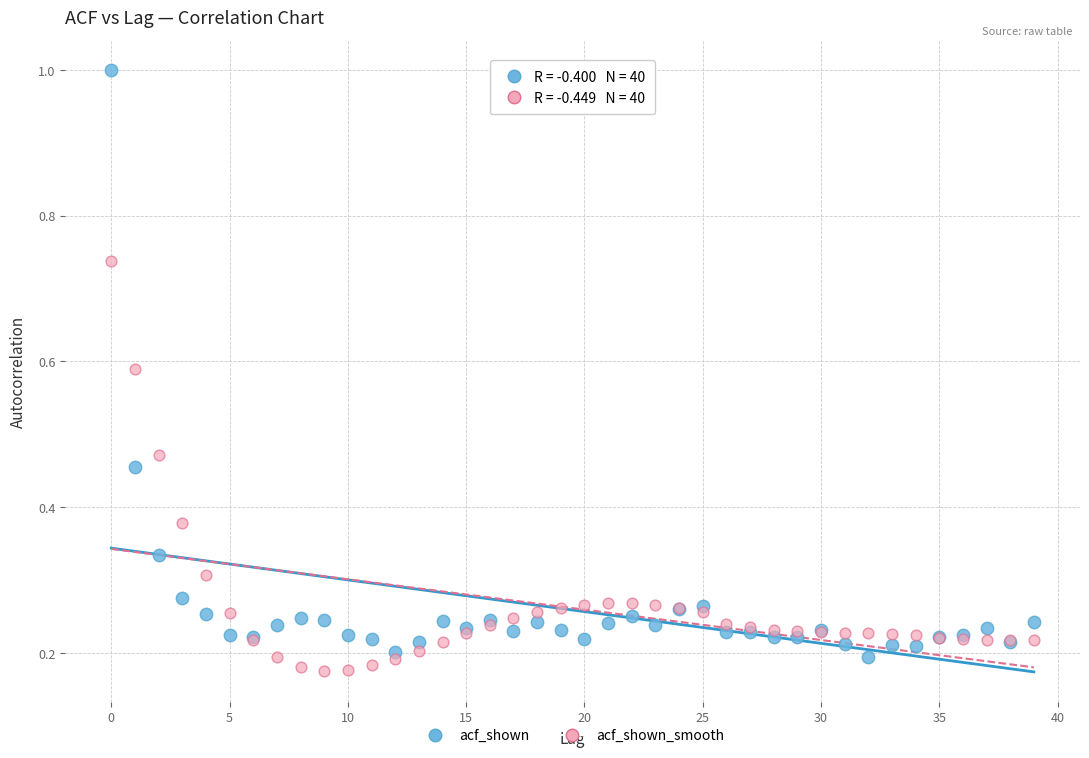

What are all the series names shown in the legend?

acf_shown, acf_shown_smooth